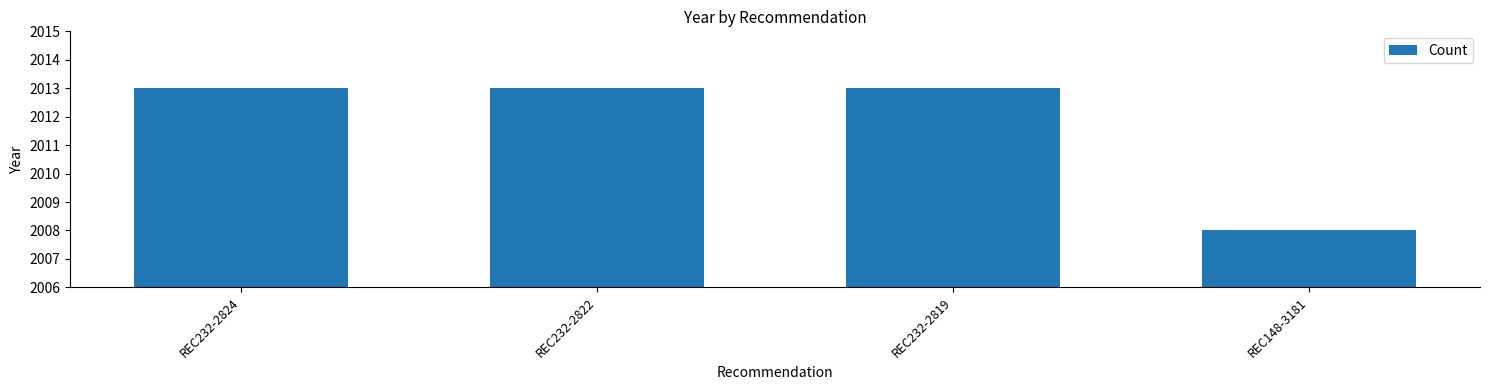

What position from the left is REC232-2822?

2